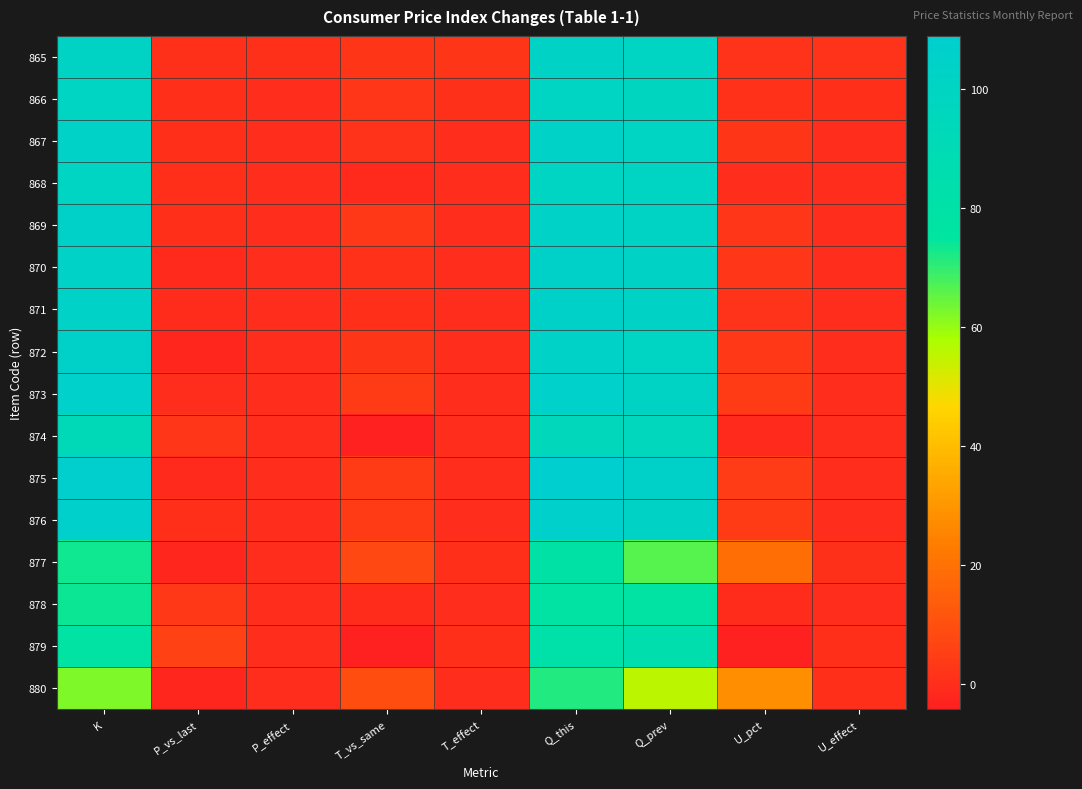

How many categories are shown in the chart?

9